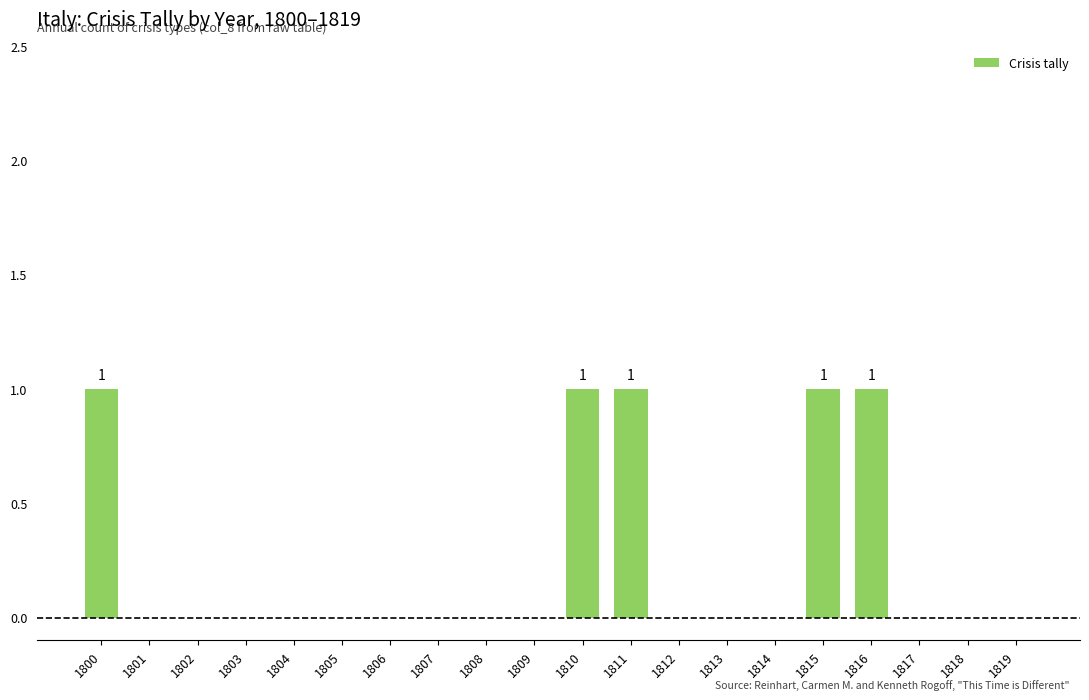

Are the bars horizontal?

No